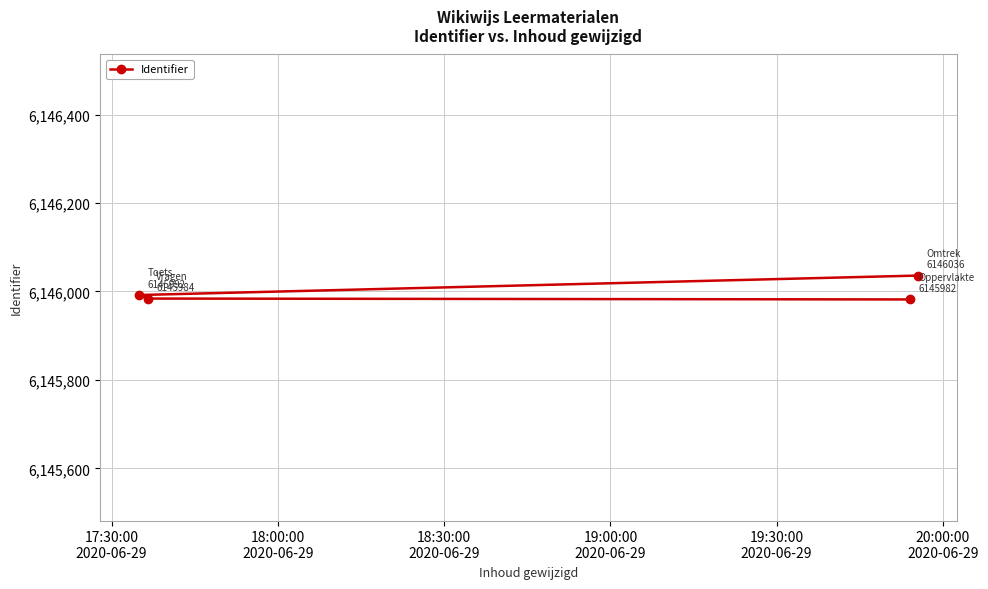

How many data points are less than 6145992?

2